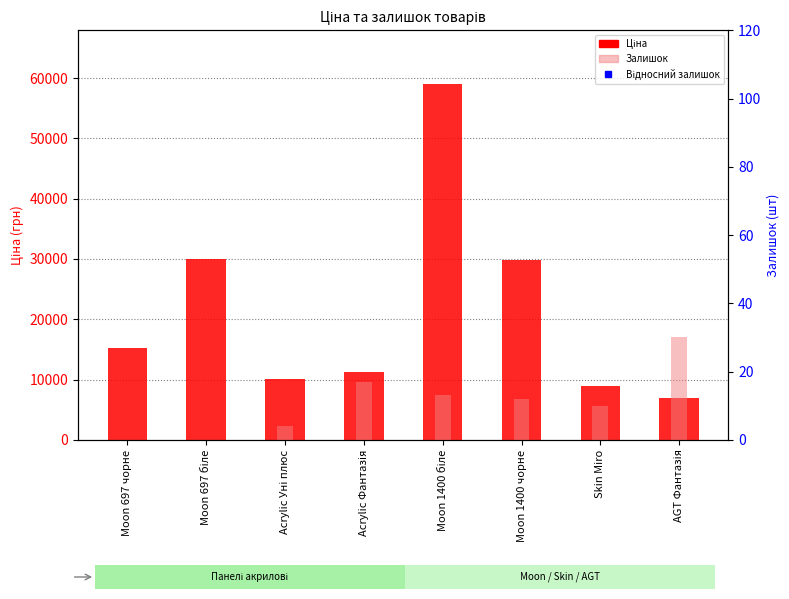

Which category has the lowest value in the Ціна series?

AGT Фантазія